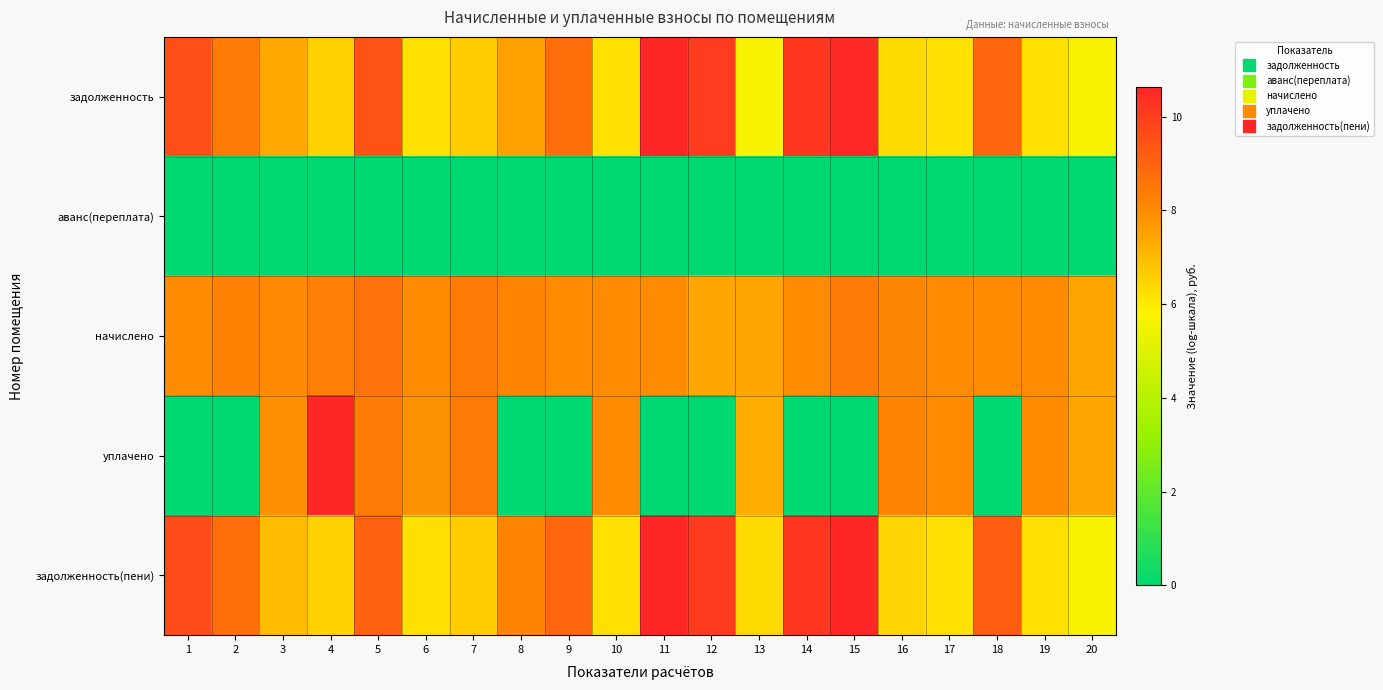

Reading left to right, extract all data points from this chart.

задолженность: 1=9.6	2=8.4	3=7.4	4=6.5	5=9.5	6=6.2	7=6.6	8=7.5	9=8.7	10=6.2	11=10.6	12=10.0	13=5.6	14=10.1	15=10.5	16=6.3	17=6.2	18=9.0	19=6.2	20=5.6
аванс(переплата): 1=0.0	2=0.0	3=0.0	4=0.0	5=0.0	6=0.0	7=0.0	8=0.0	9=0.0	10=0.0	11=0.0	12=0.0	13=0.0	14=0.0	15=0.0	16=0.0	17=0.0	18=0.0	19=0.0	20=0.0
начислено: 1=8.0	2=8.2	3=8.1	4=8.3	5=8.7	6=8.0	7=8.4	8=8.1	9=8.0	10=8.0	11=8.0	12=7.4	13=7.4	14=8.0	15=8.4	16=8.1	17=8.0	18=8.0	19=8.0	20=7.4
уплачено: 1=0.0	2=0.0	3=7.9	4=10.6	5=8.4	6=7.8	7=8.4	8=0.0	9=0.0	10=8.0	11=0.0	12=0.0	13=7.2	14=0.0	15=0.0	16=8.1	17=8.0	18=0.0	19=8.0	20=7.4
задолженность(пени): 1=9.7	2=8.8	3=7.0	4=6.5	5=9.1	6=6.2	7=6.6	8=8.2	9=8.9	10=6.2	11=10.6	12=10.1	13=6.3	14=10.2	15=10.6	16=6.5	17=6.2	18=9.1	19=6.2	20=5.6